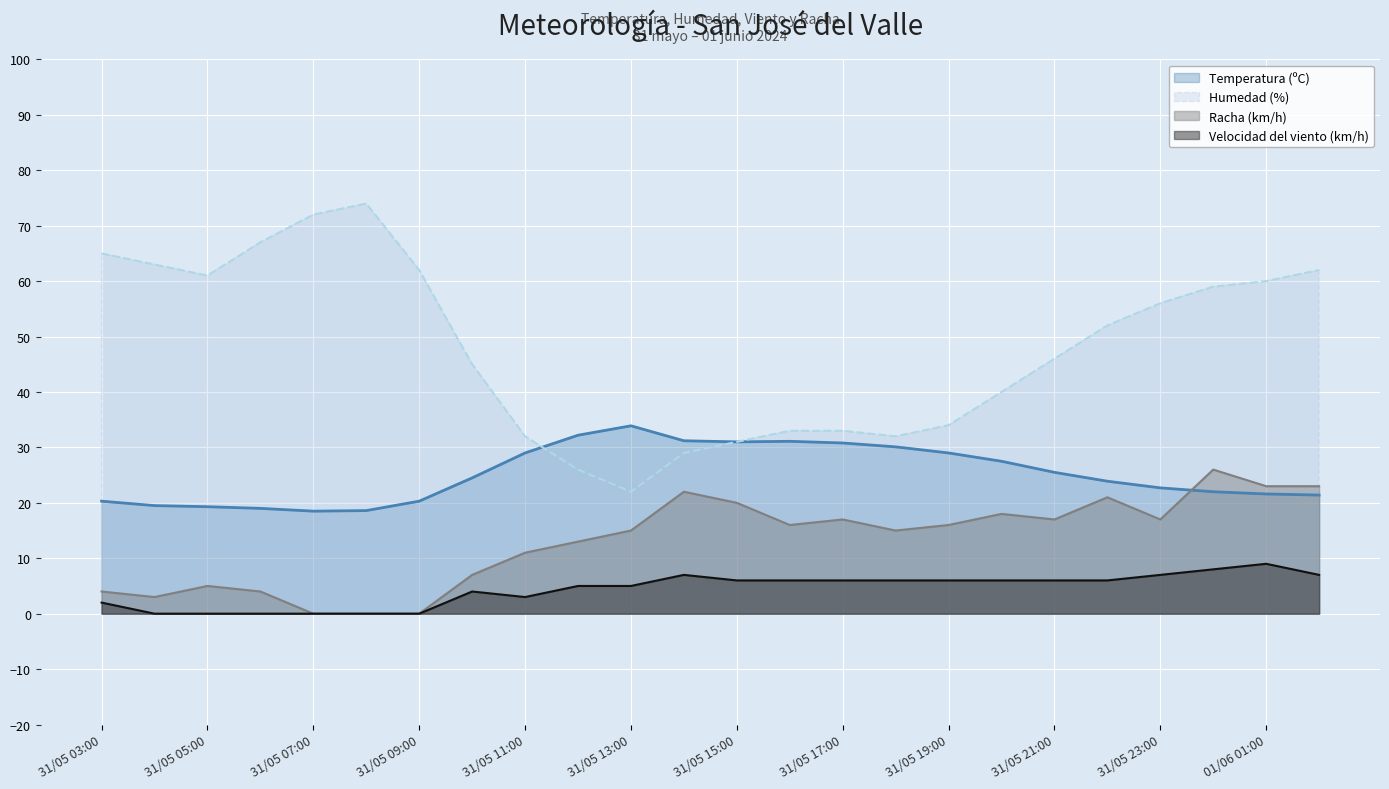

Which series has the largest range (max minus min)?

Humedad (%)